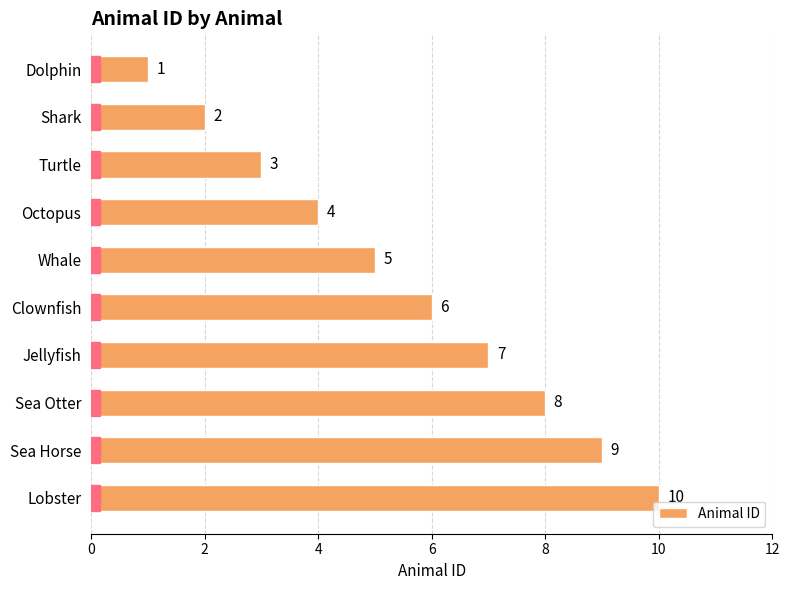

How many values are below 6?

5